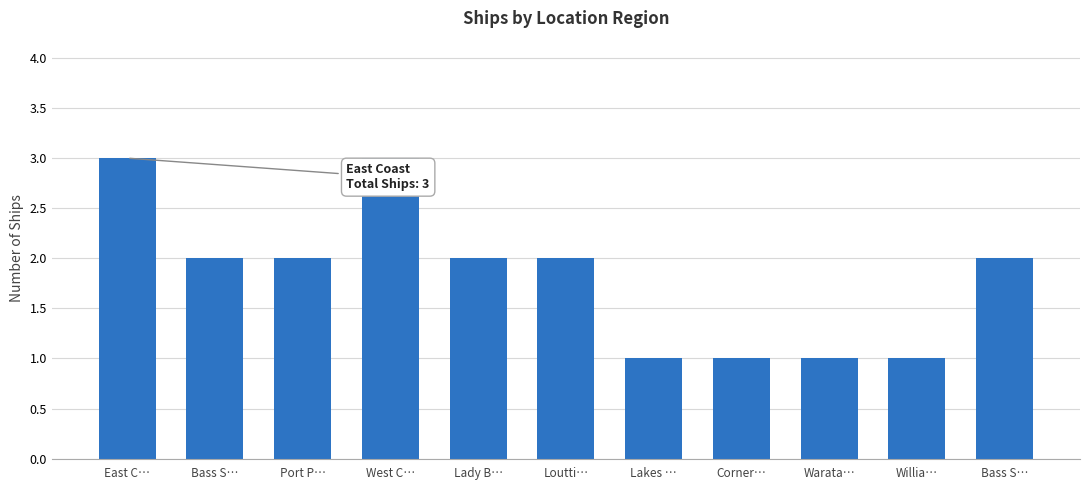

At which label is the value closest to 2?

Bass S…